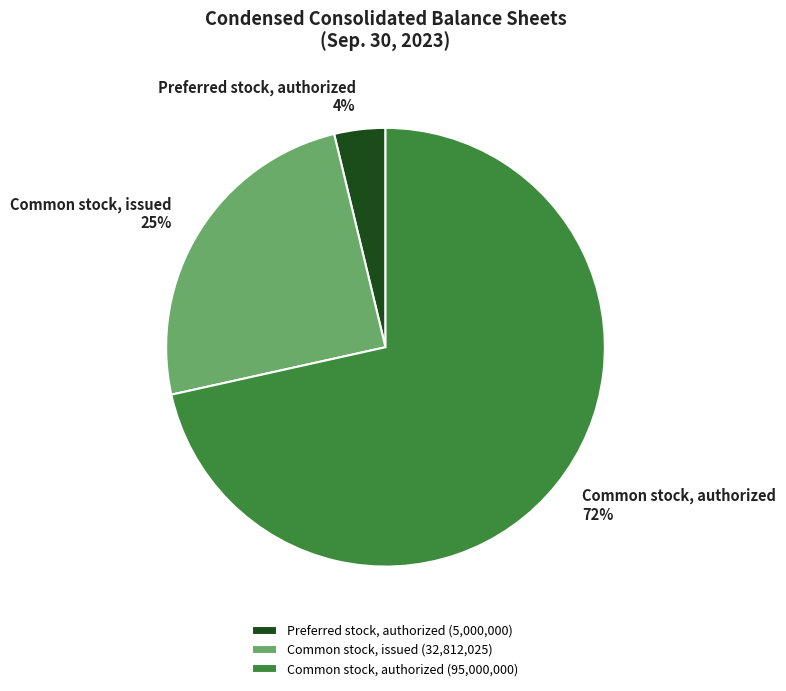

Which has a higher value, Common stock, issued 25% or Common stock, authorized 72%?

Common stock, authorized 72%